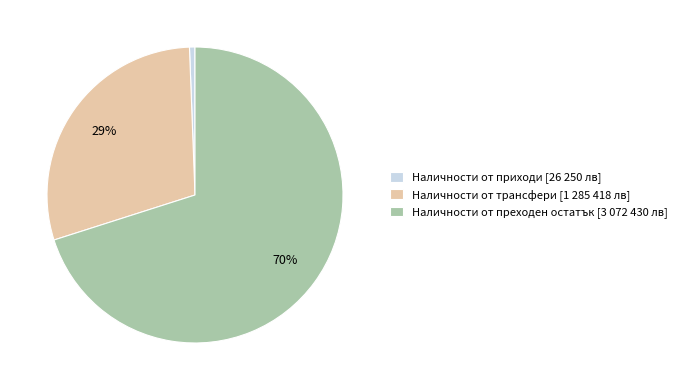

Do Наличности от трансфери [1 285 418 лв] and Наличности от преходен остатък [3 072 430 лв] together represent more than half of the pie?

Yes